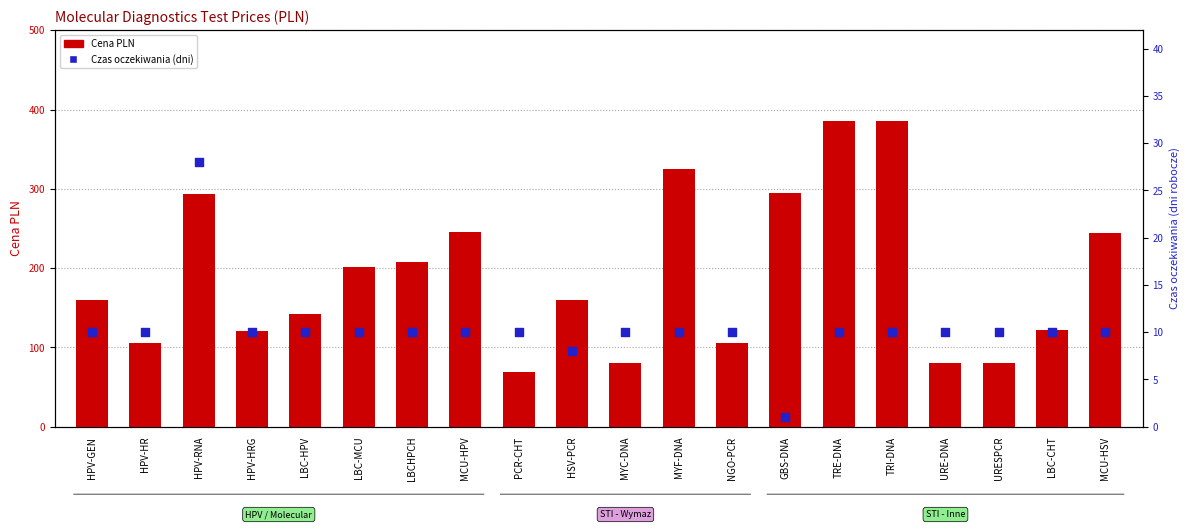

At how many categories does at least one series exceed 343?

2